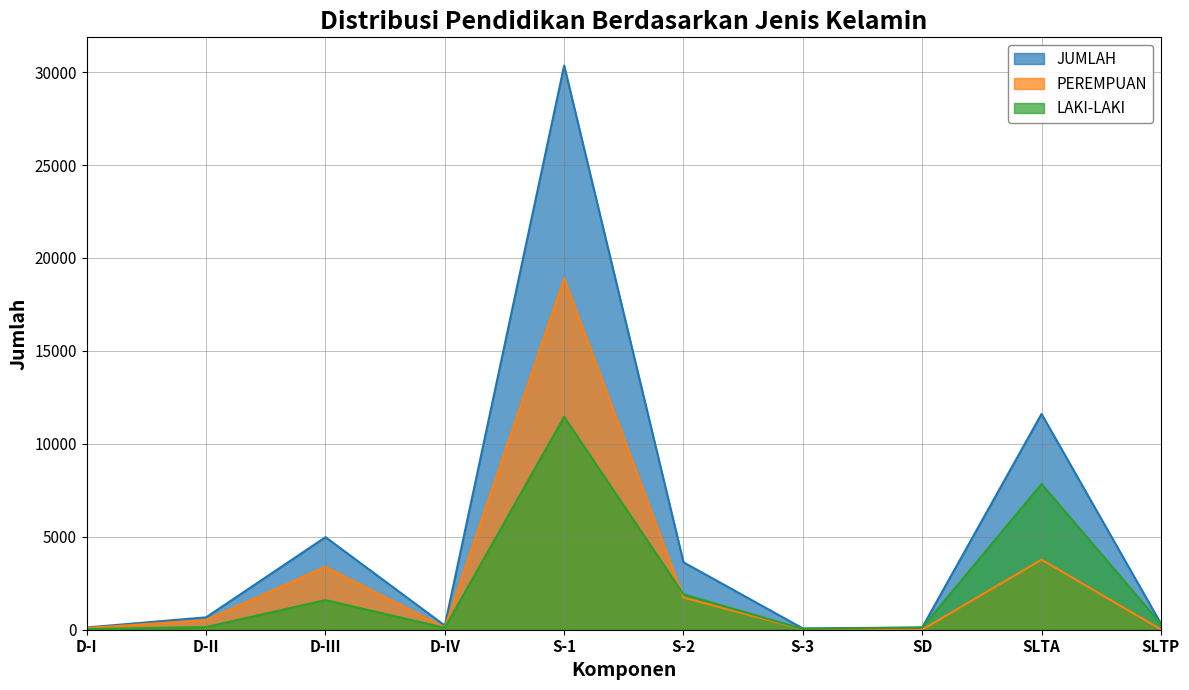

Where is JUMLAH nearest to the value 15211?

SLTA